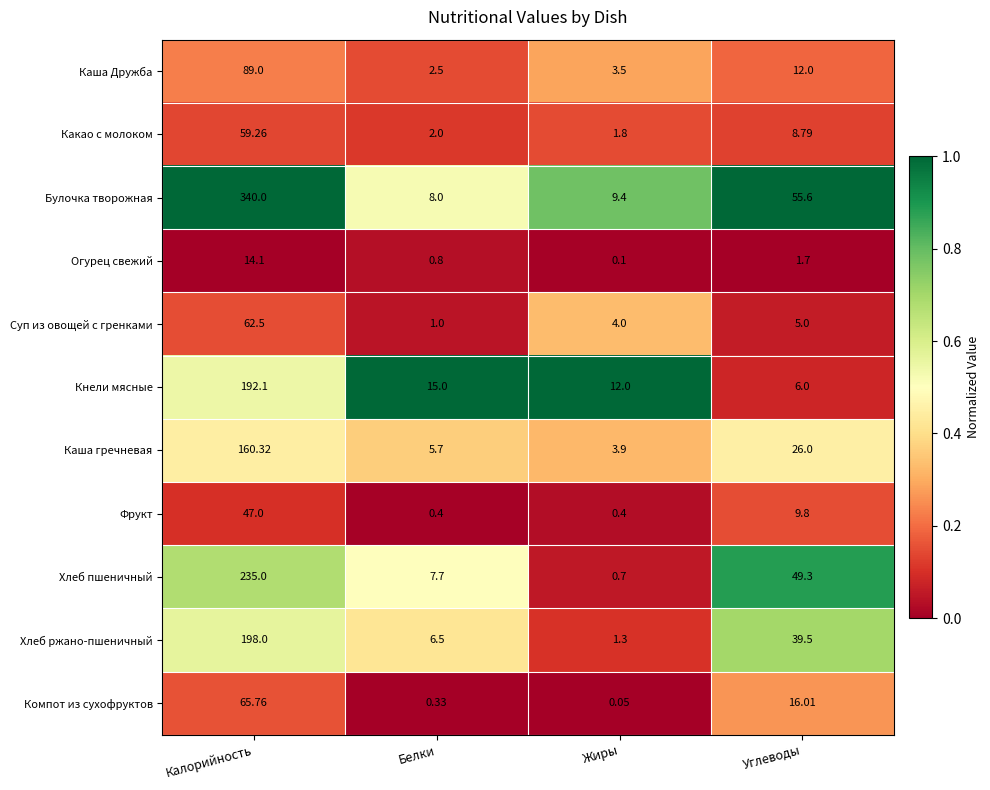

Where is Хлеб пшеничный nearest to the value 117?

Углеводы